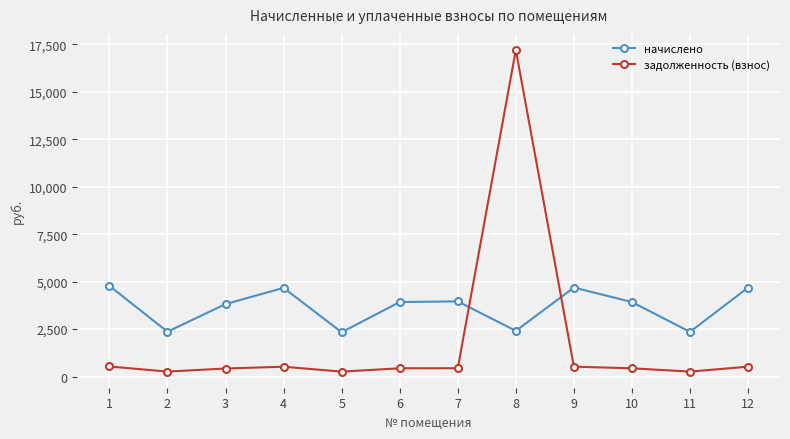

What is the spread (max minus min) of values at 6?

3490.0